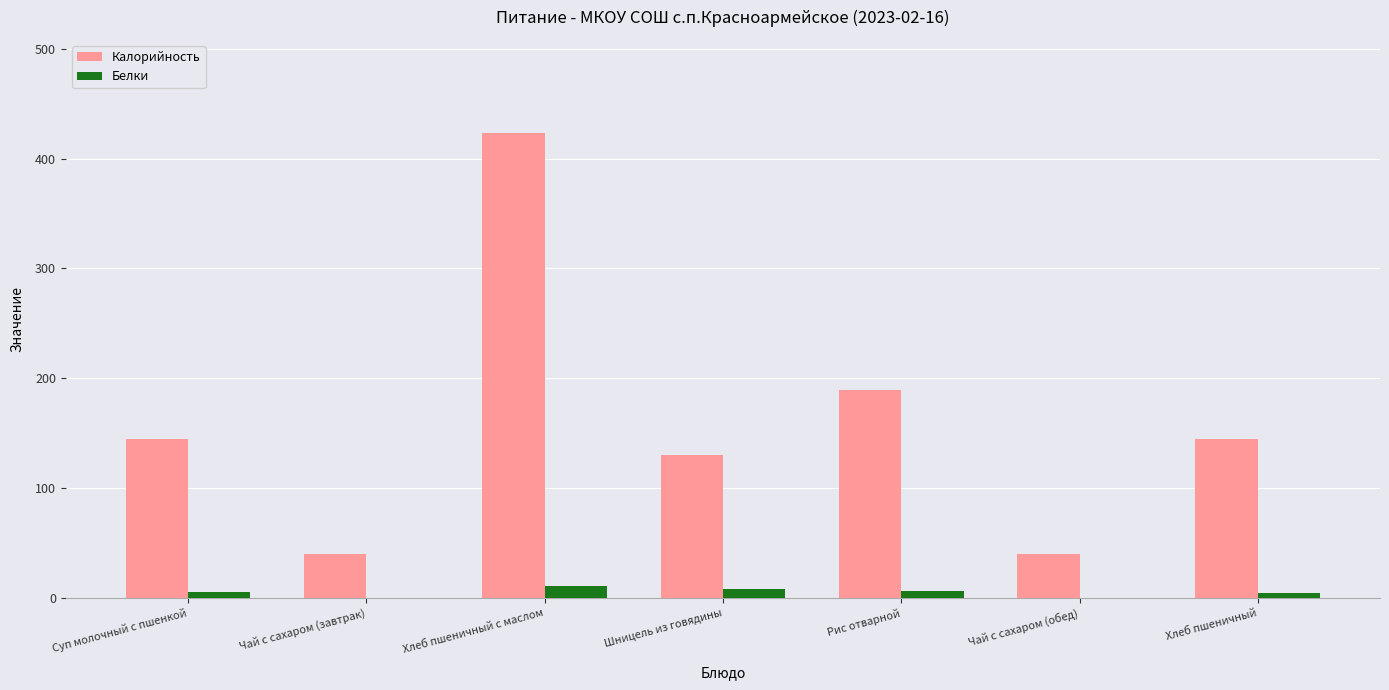

What is the greatest value displayed?

423.4